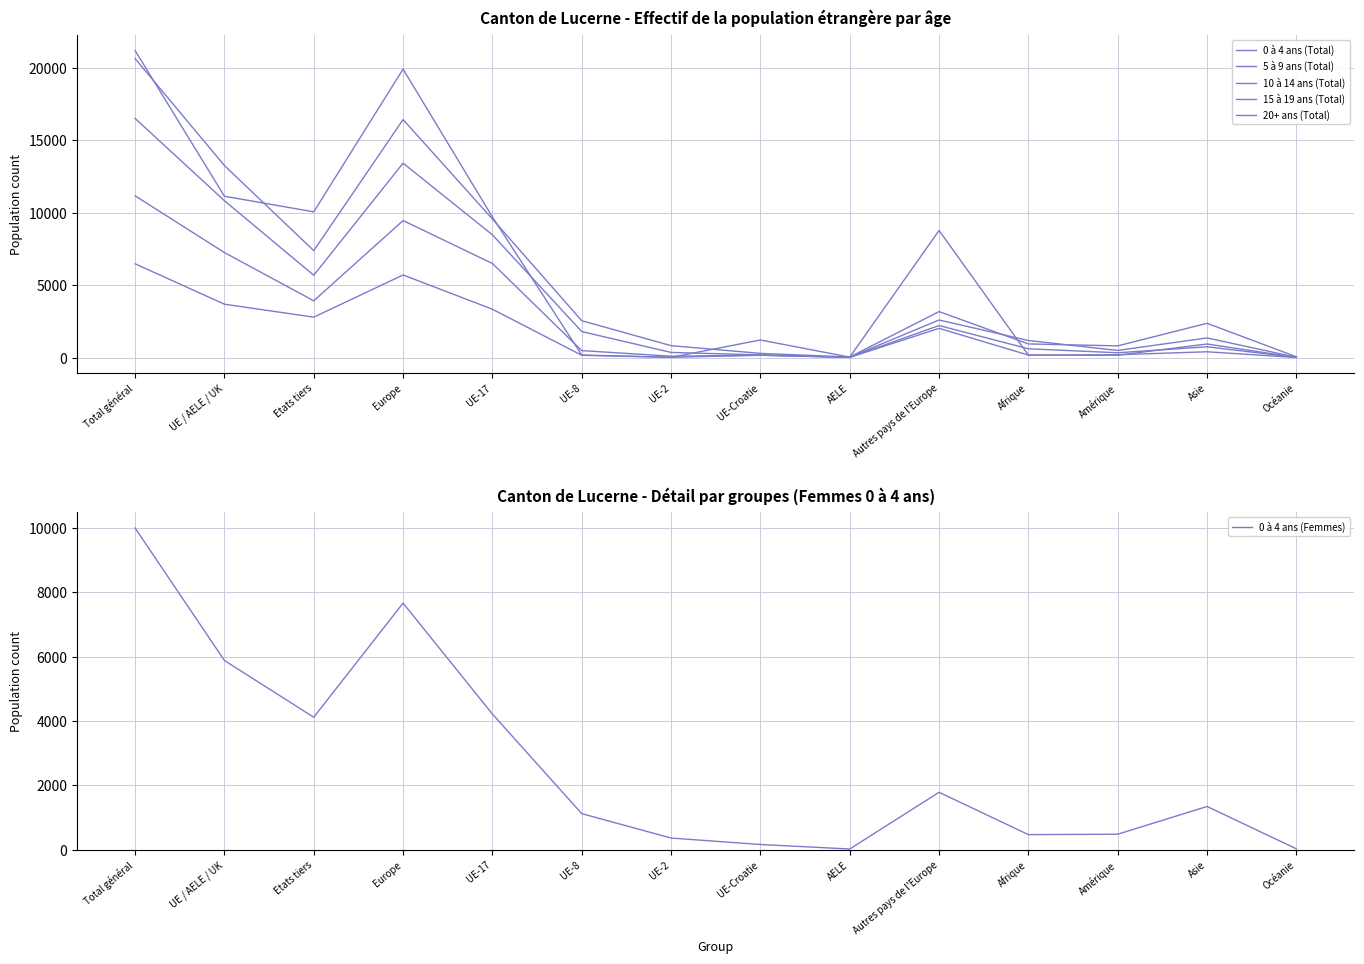

At UE-8, list the series in order from smallest to largest.

15 à 19 ans (Total), 20+ ans (Total), 10 à 14 ans (Total), 0 à 4 ans (Femmes), 5 à 9 ans (Total), 0 à 4 ans (Total)